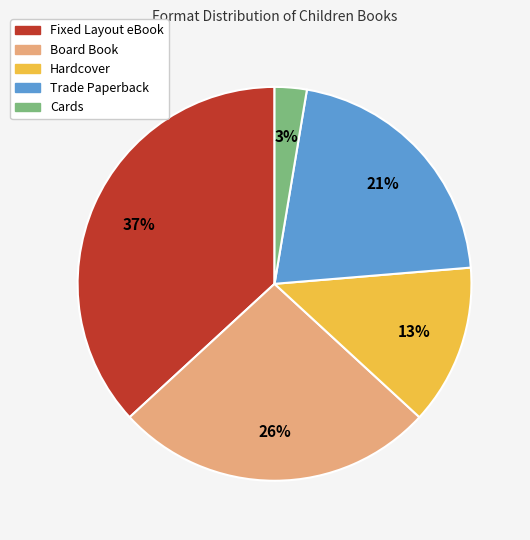

To the nearest percent, what is the combined percentage of Fixed Layout eBook and Trade Paperback?

58%